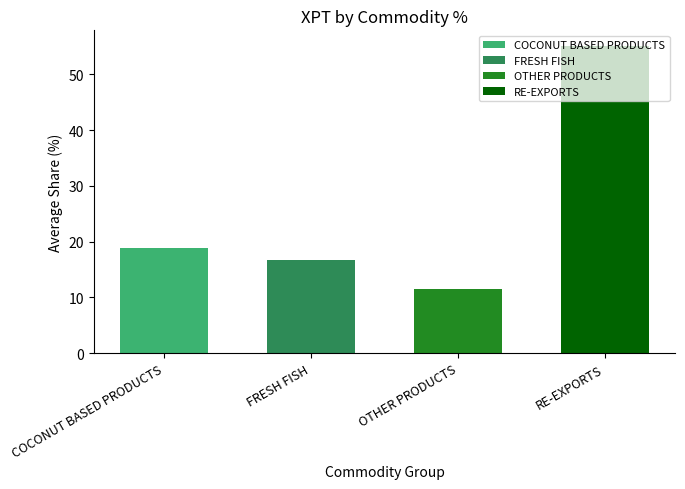

What is the difference between the second highest and second lowest values in the OTHER PRODUCTS series?

7.2